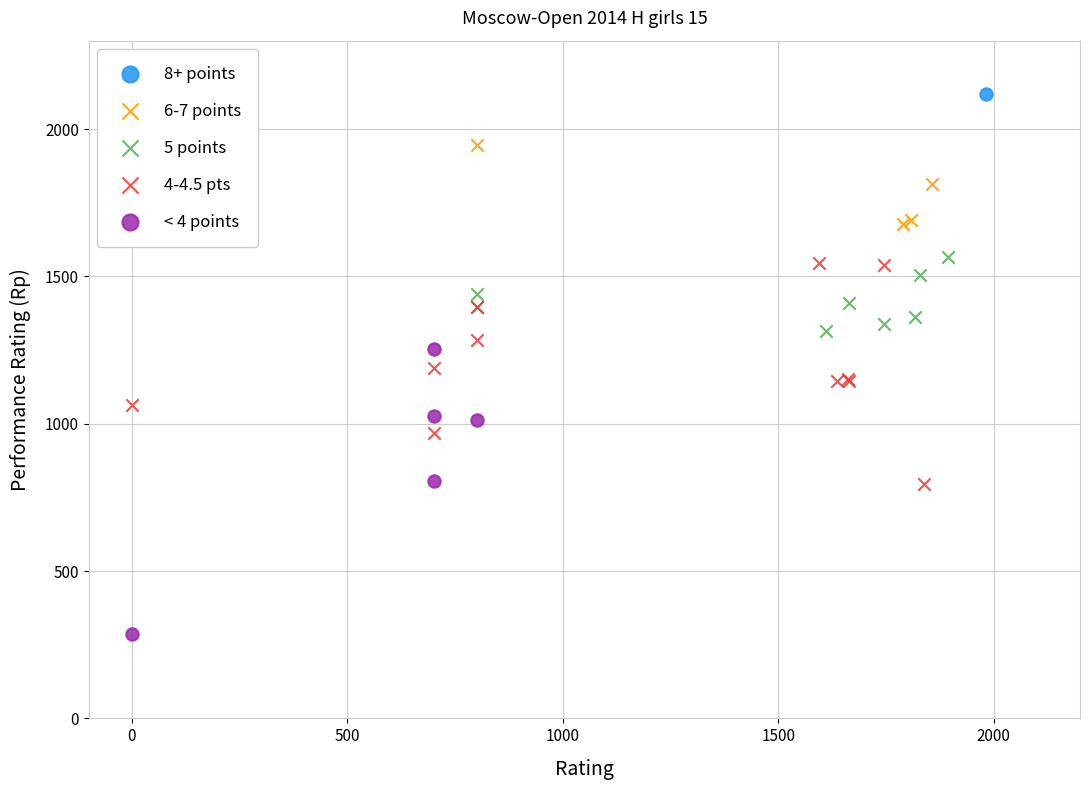

Which series contains the lowest Y value?

< 4 points